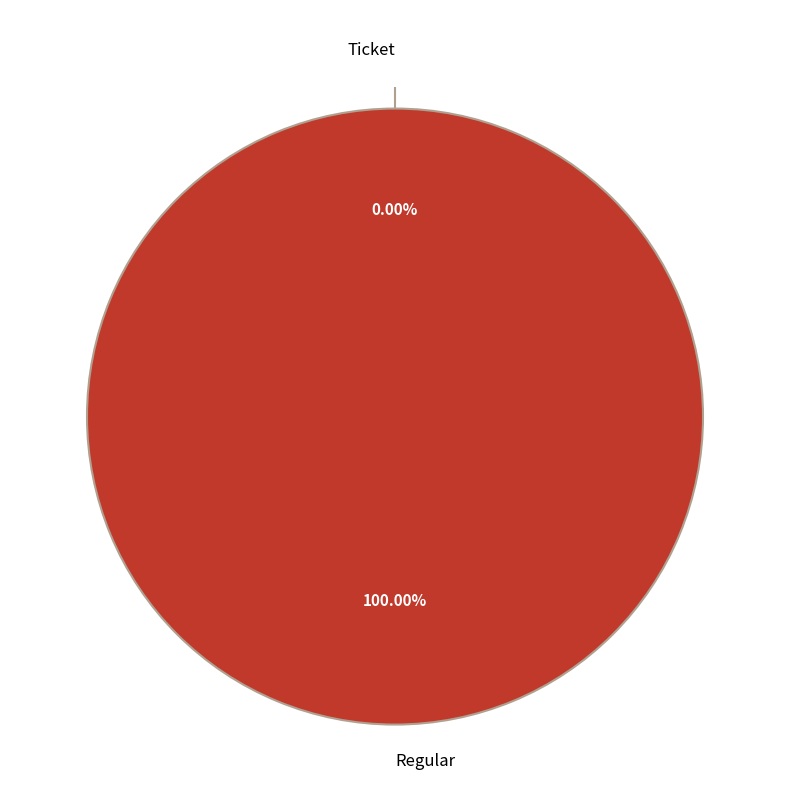

Rank the categories by value from lowest to highest.

Ticket, Regular